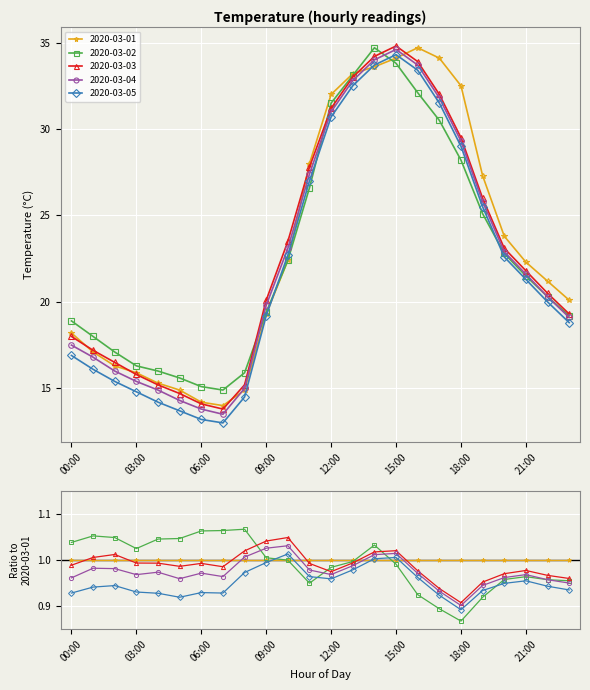

The 2020-03-03 series shows 60.8 at 15:00. True or false?

False